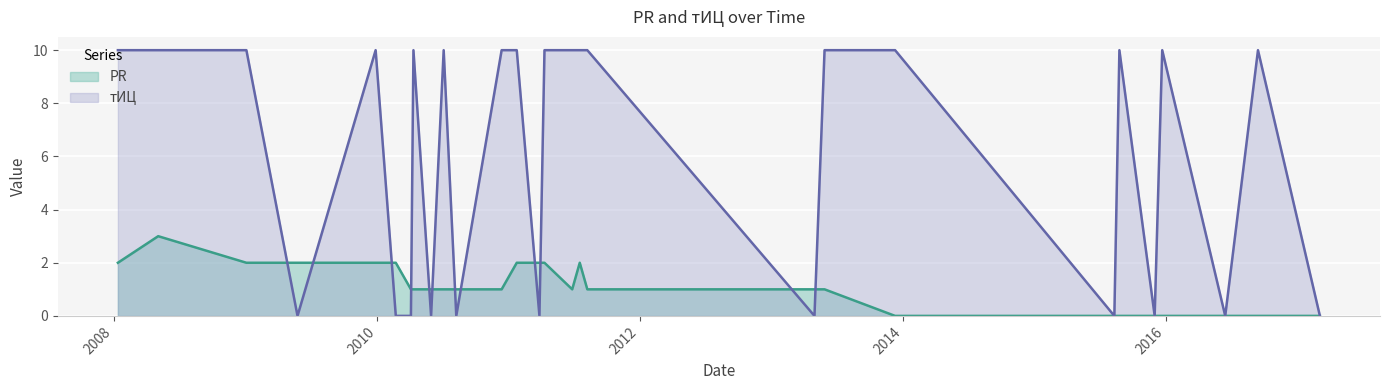

What is the difference between the тИЦ values at 2015-08-25 and 2013-04-30?

10